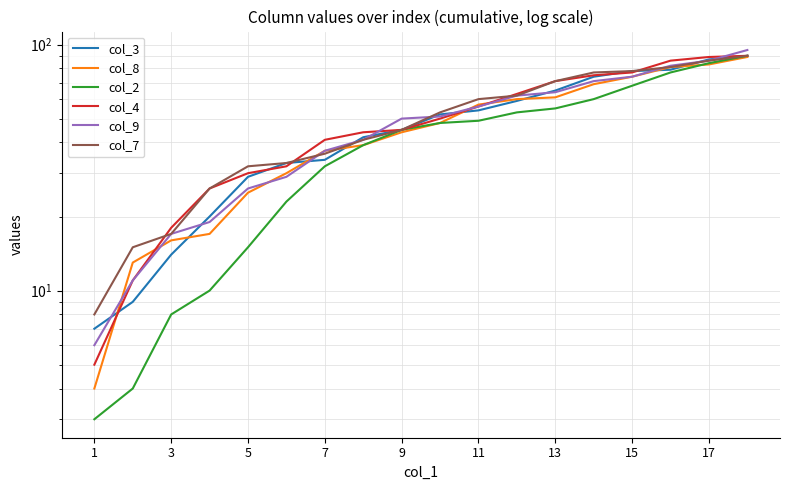

Which has a higher value, 17 or 13?

17